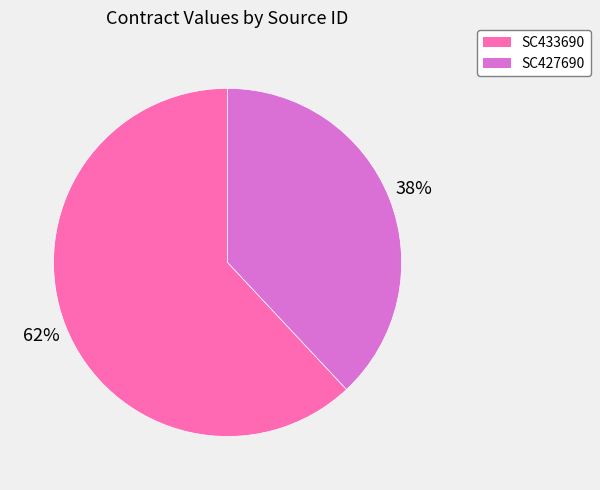

How many segments does this pie chart have?

2